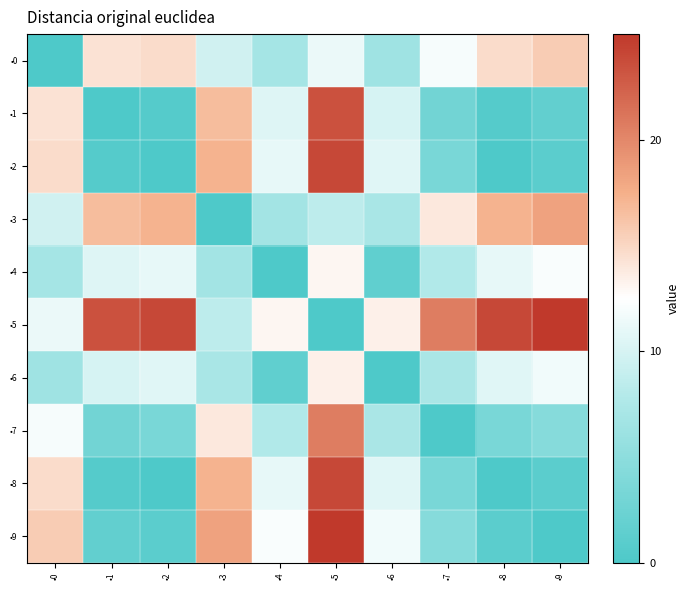

Which has a higher value, •3 or •6?

•3